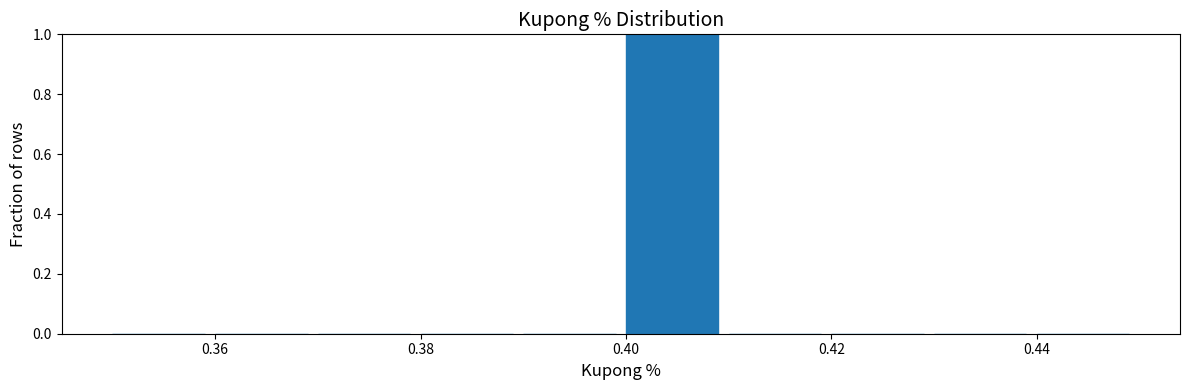

How tall is the bar that spans 0.40 to 0.41 on the x-axis? The values are not printed on the chart, so give them approximately, as read against the axis.

1